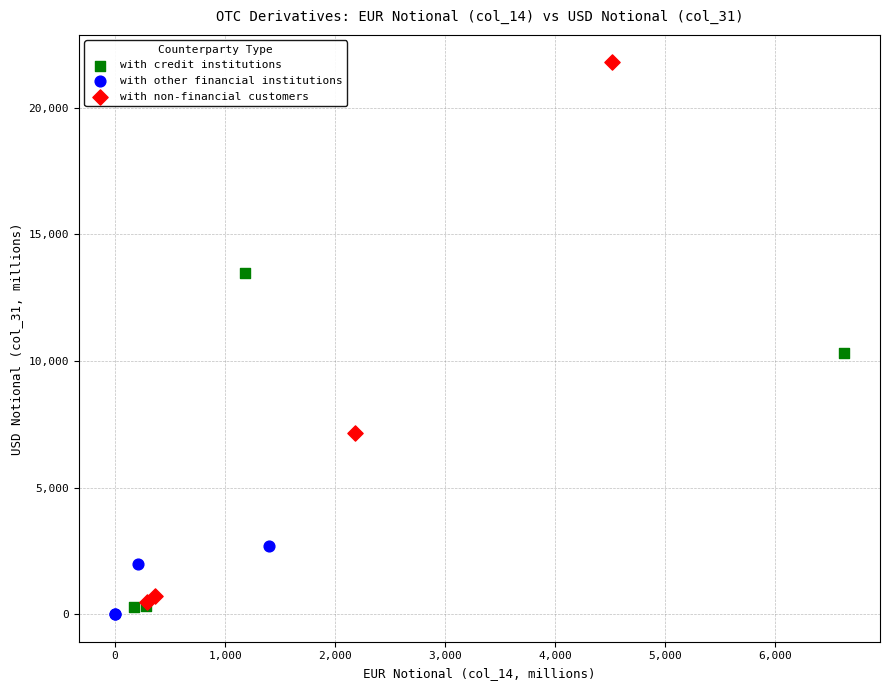

Which series has the largest Y range (max minus min)?

with non-financial customers